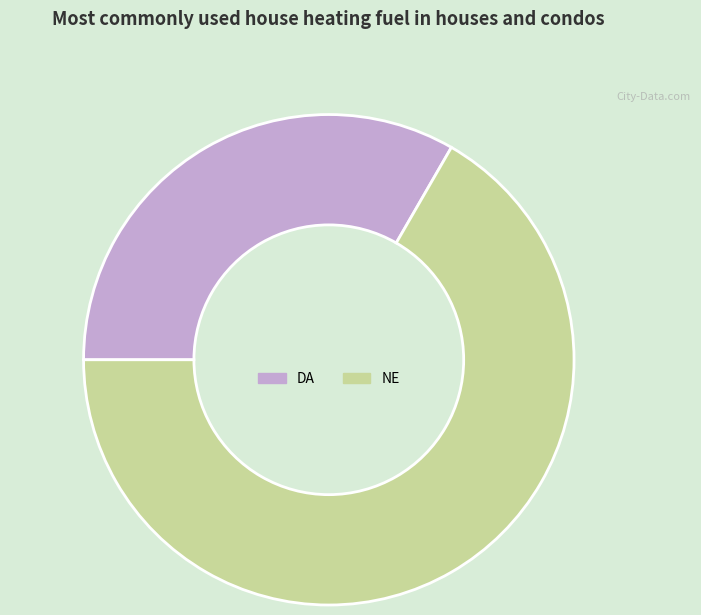

Rank the categories by value from highest to lowest.

NE, DA